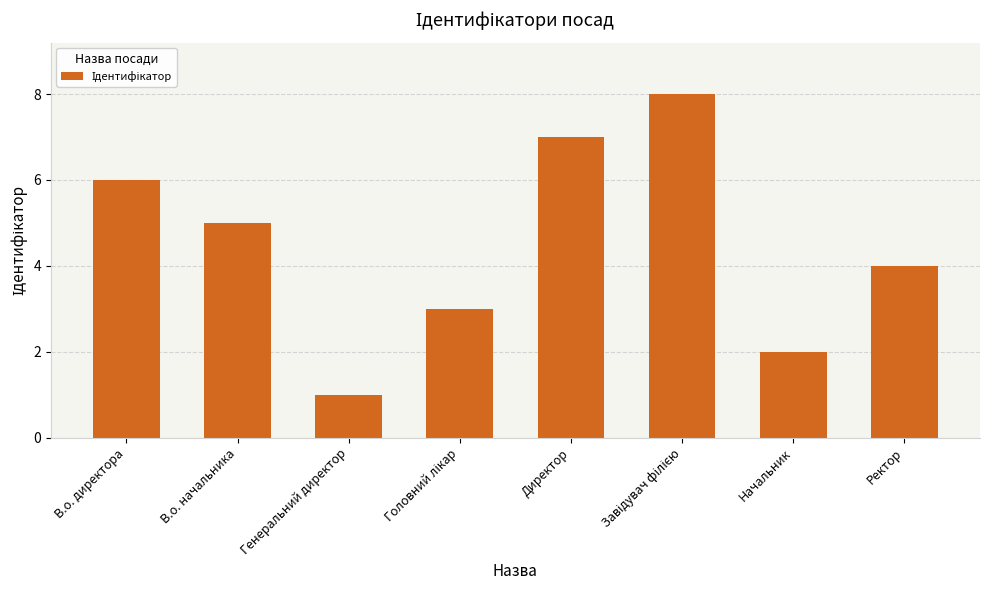

Count the values in the range 3 to 7.

5